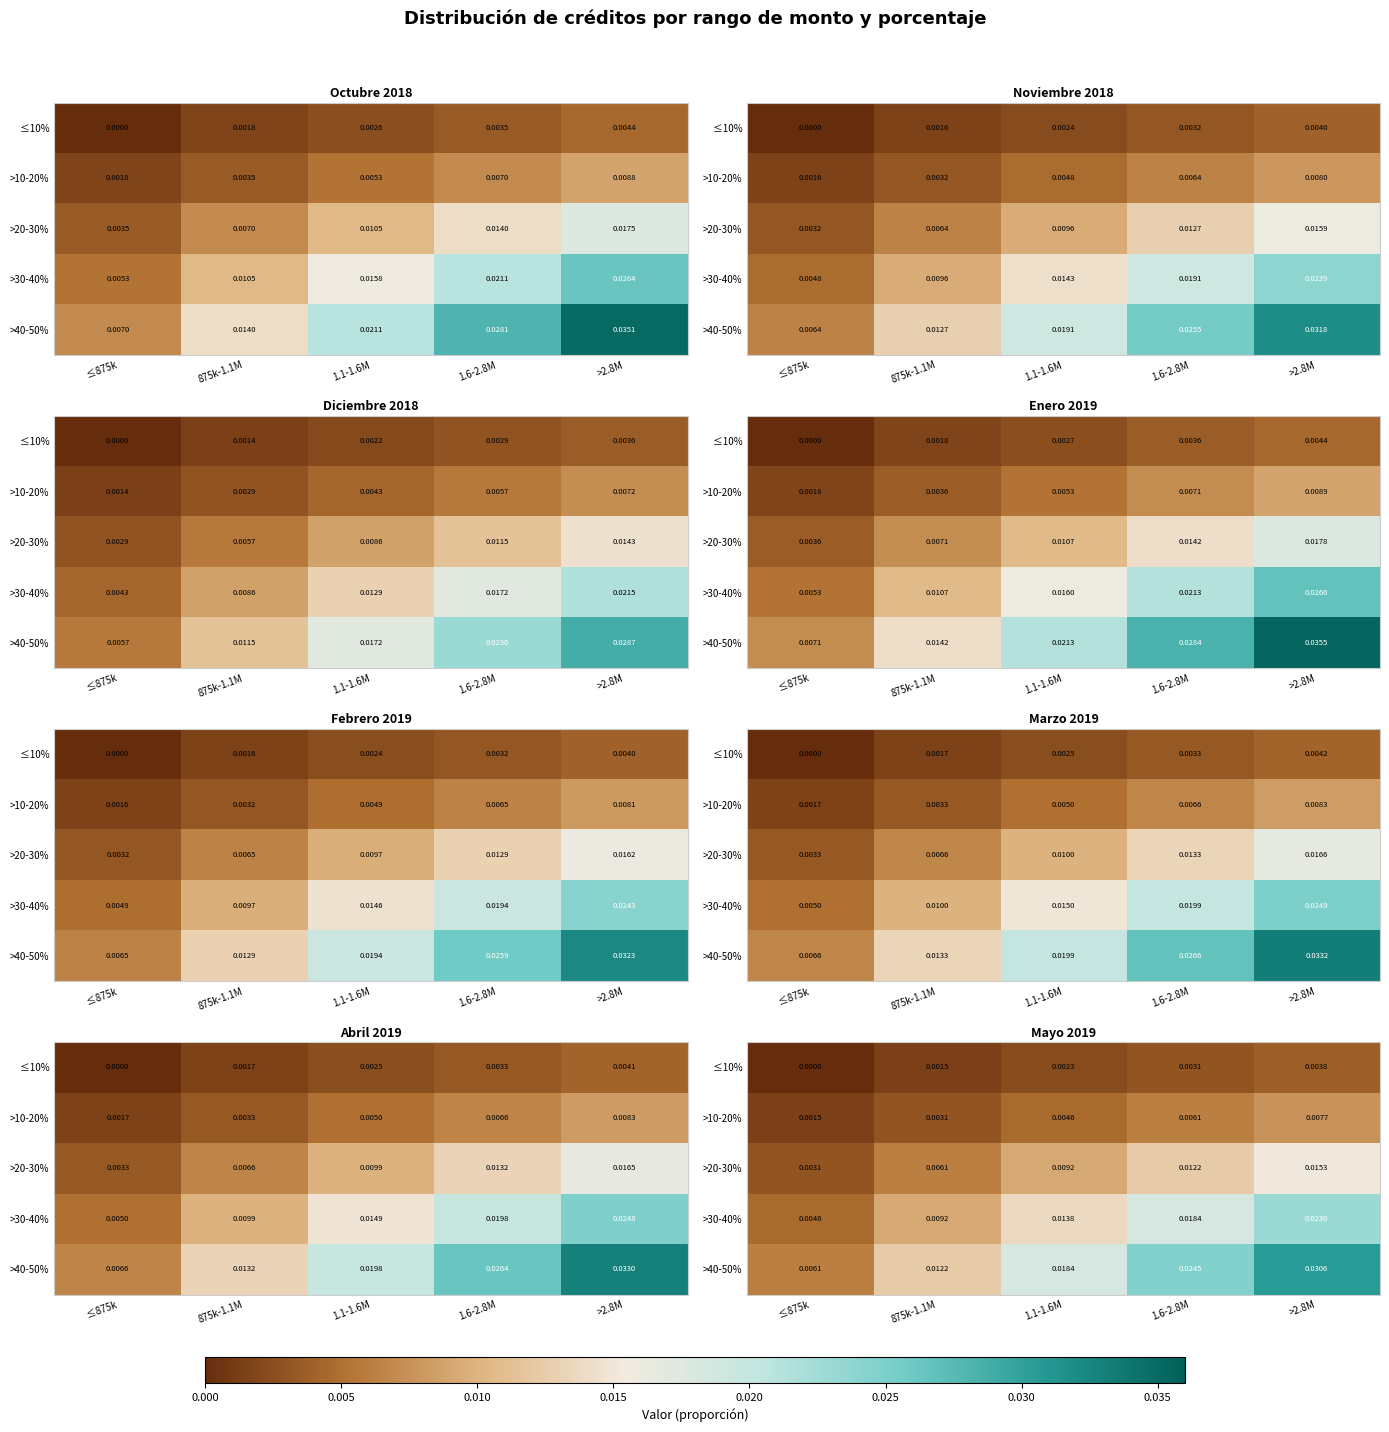

At which category is the sum across all series the highest?

>2.8M